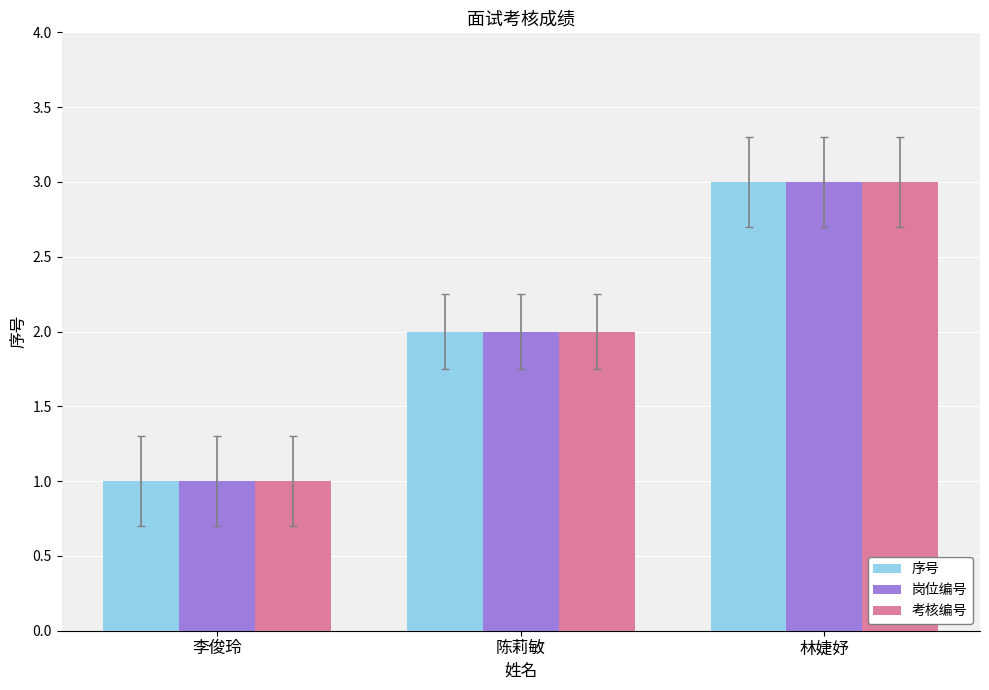

Which category has the lowest value in the 考核编号 series?

李俊玲